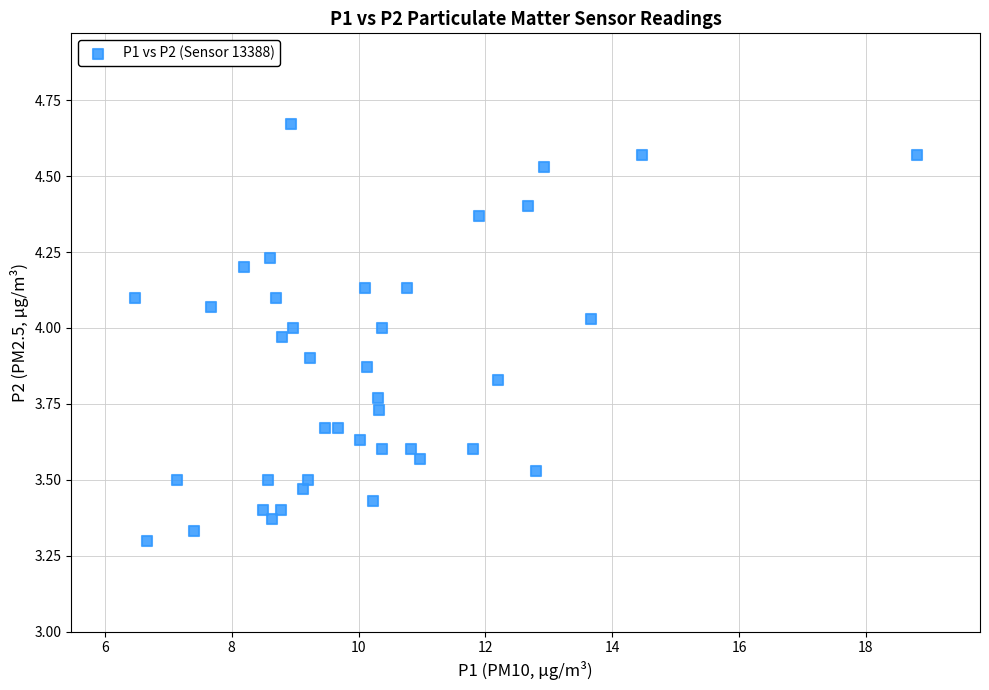

What is the range of X values (max minus min)?

12.3